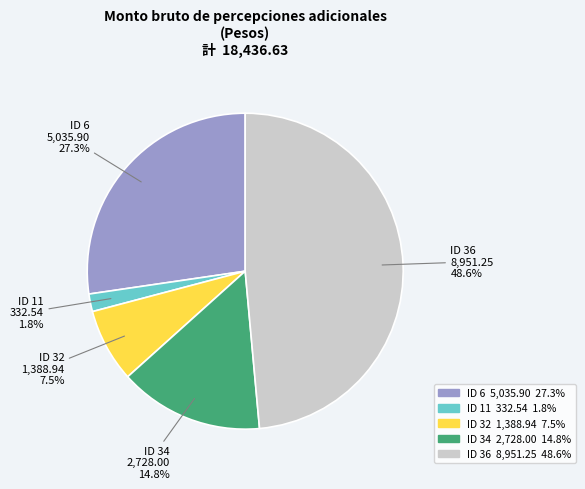

The ID 34 slice represents 10% of the pie. True or false?

False